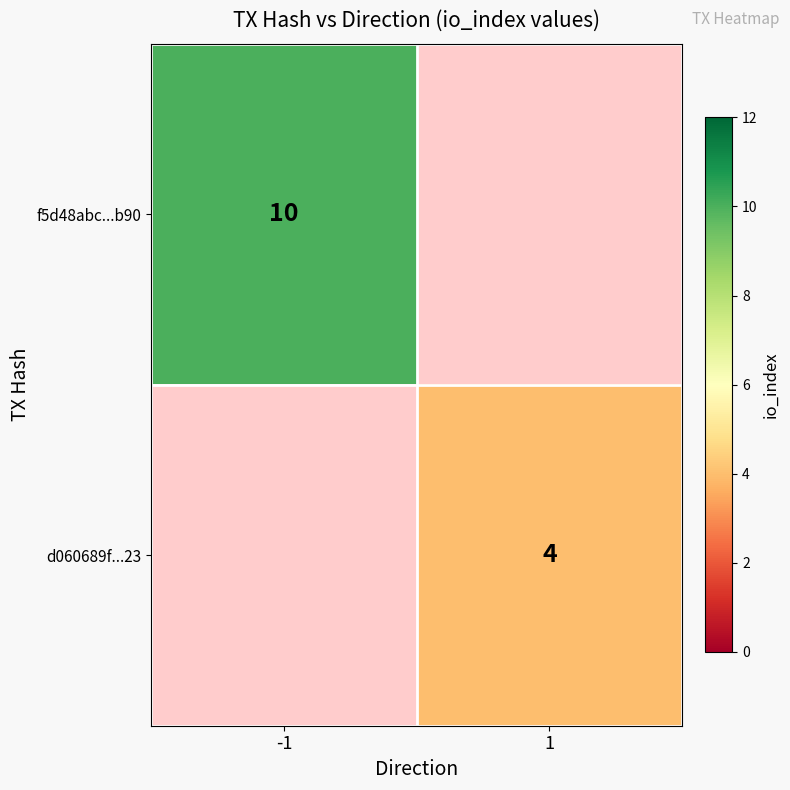

The f5d48abc...b90 series shows 3 at -1. True or false?

False